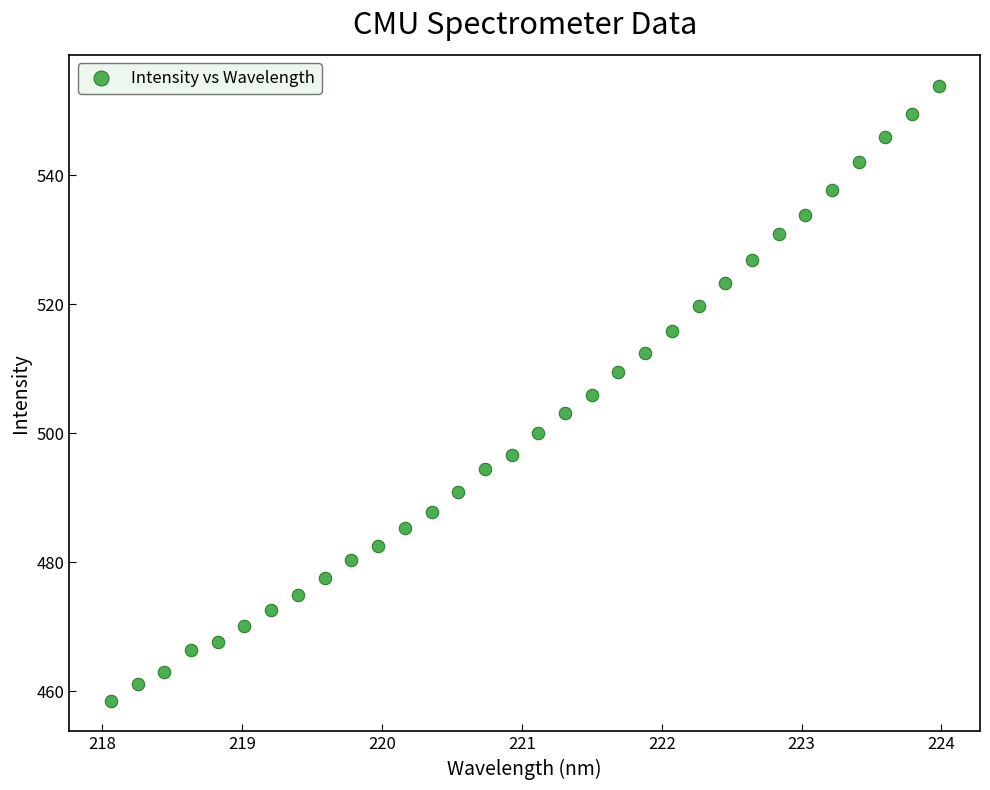

What is the range of X values (max minus min)?

5.9